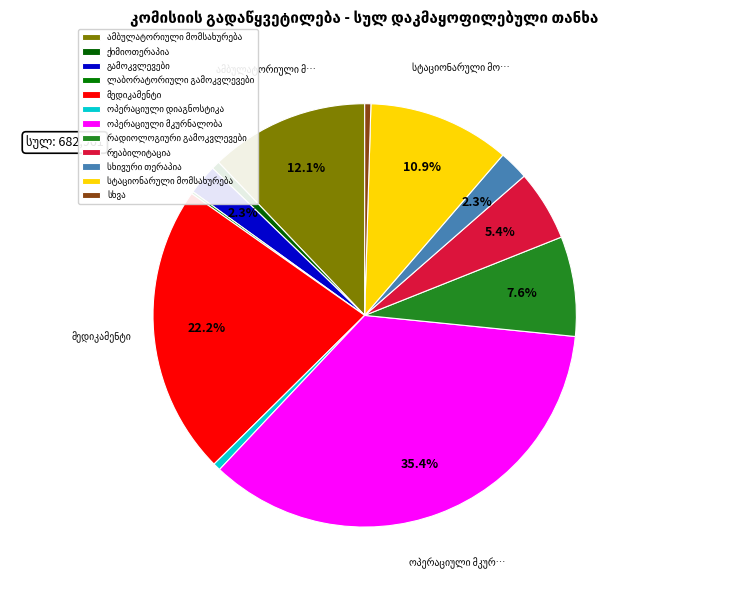

What is the change in value from ამბულატორიული მომსახურება to გამოკვლევები?

-67145